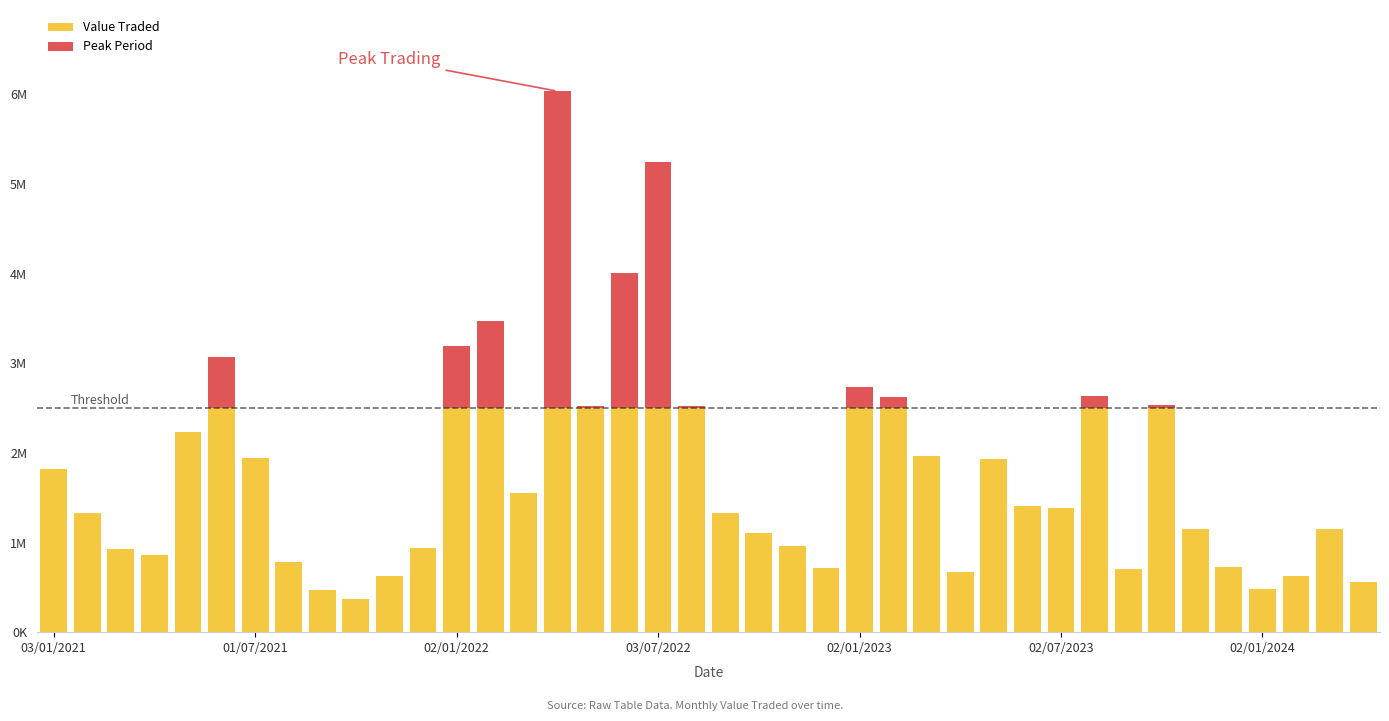

What is the difference between the second highest and second lowest values in the Peak Period series?

2745156